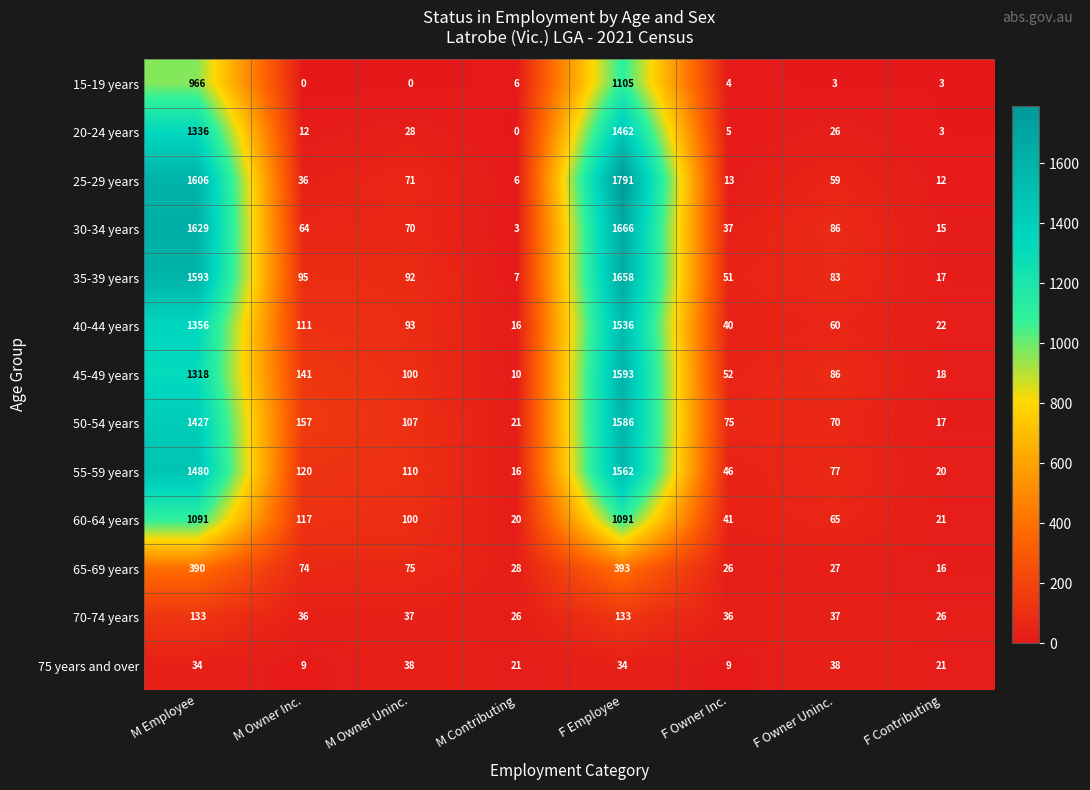

What is the average value of the 30-34 years series?

446